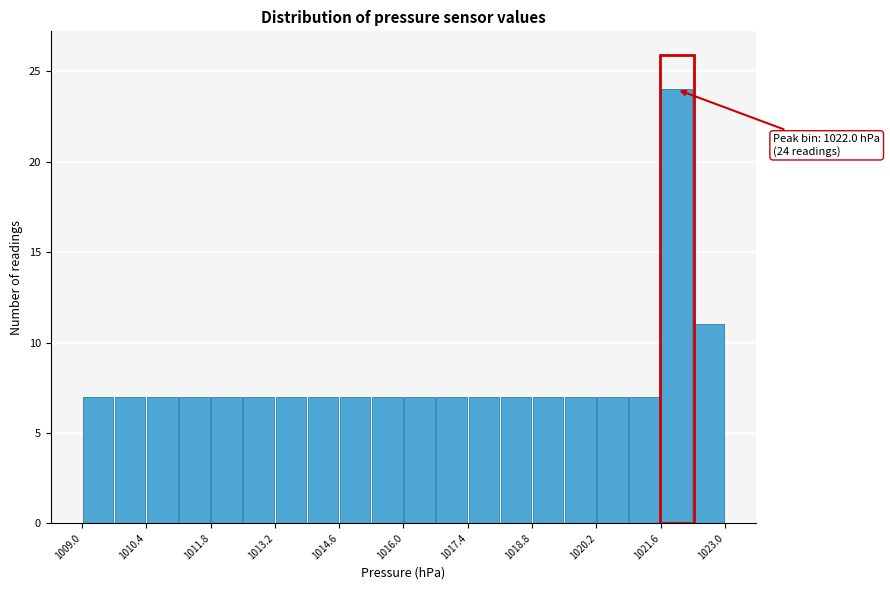

Around what value on the x-axis is the tallest bar? Give the approximate position of its centre, as read against the axis.

1022.0